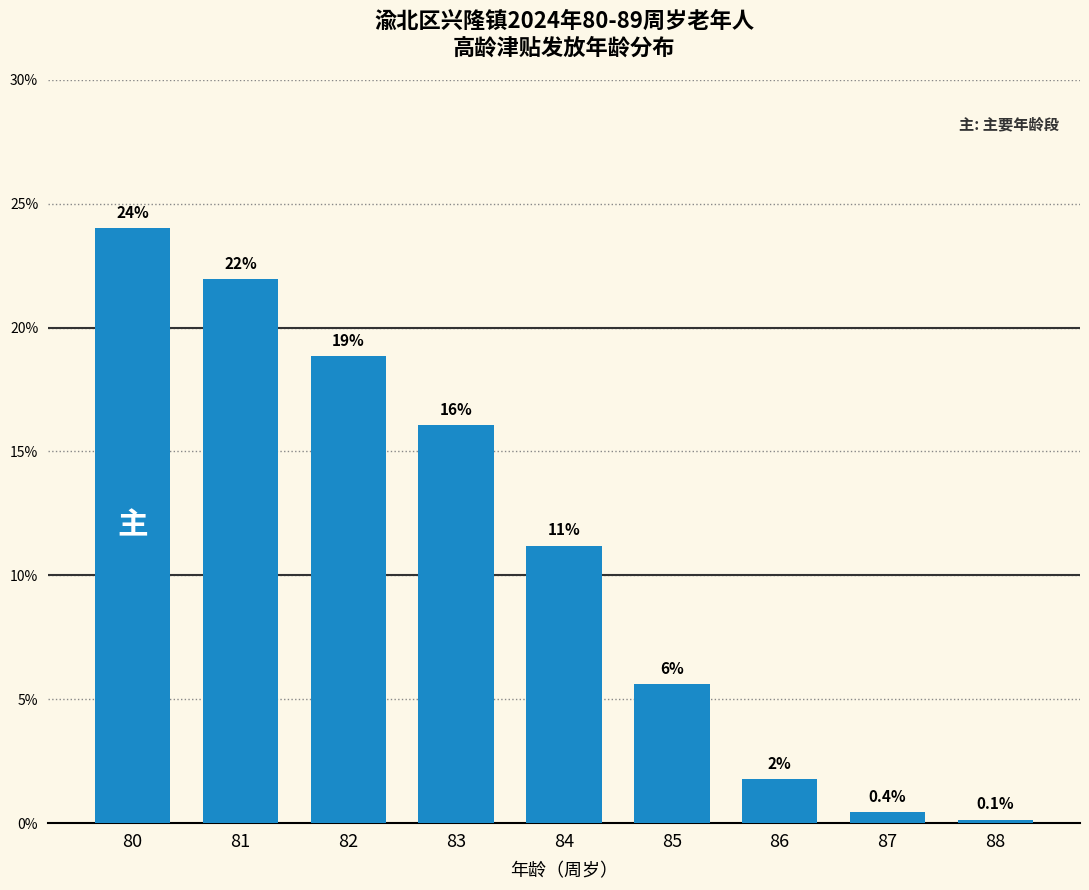

At which label is the value closest to 12?

84